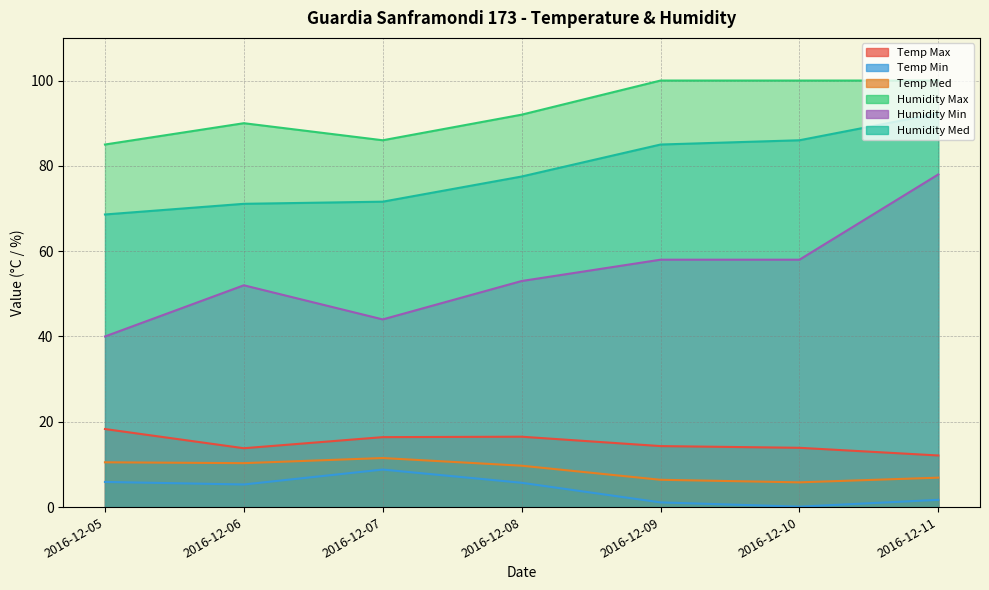

What is the difference between the Temp Med values at 2016-12-07 and 2016-12-11?

4.6